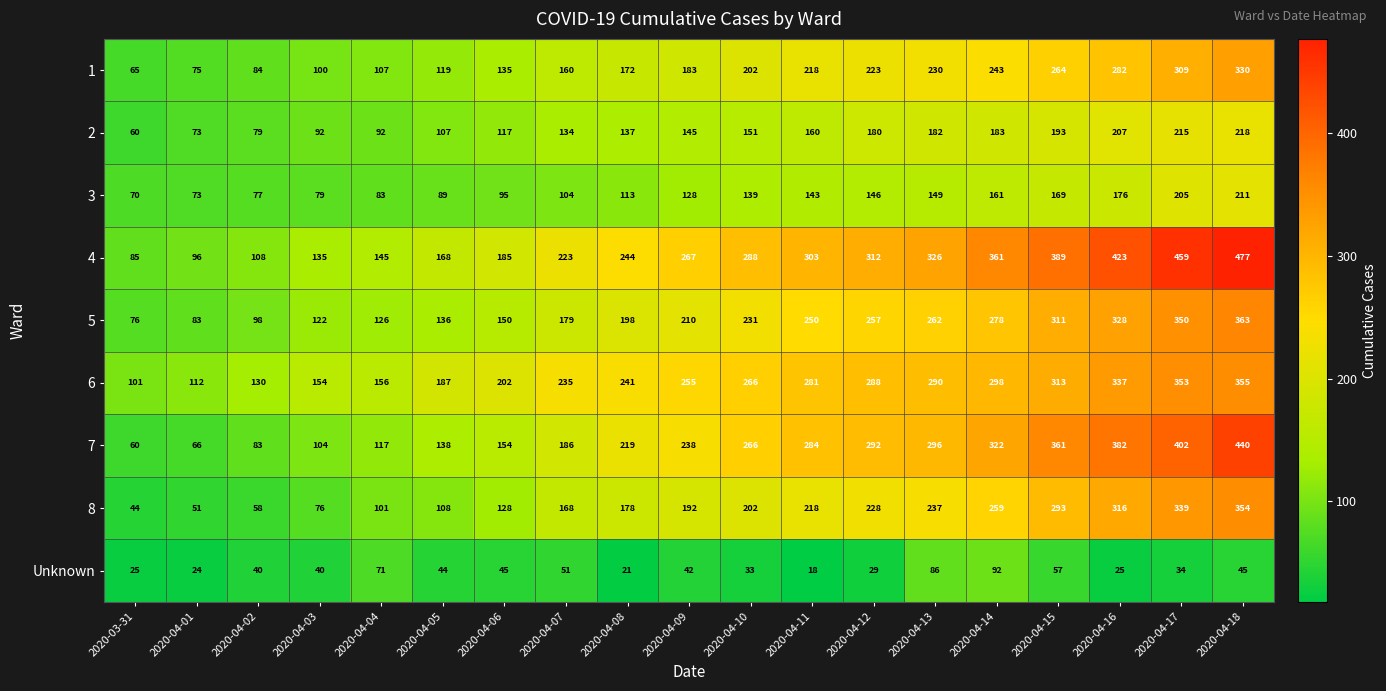

True or false: Unknown has a value of 37 at 2020-04-08.

False